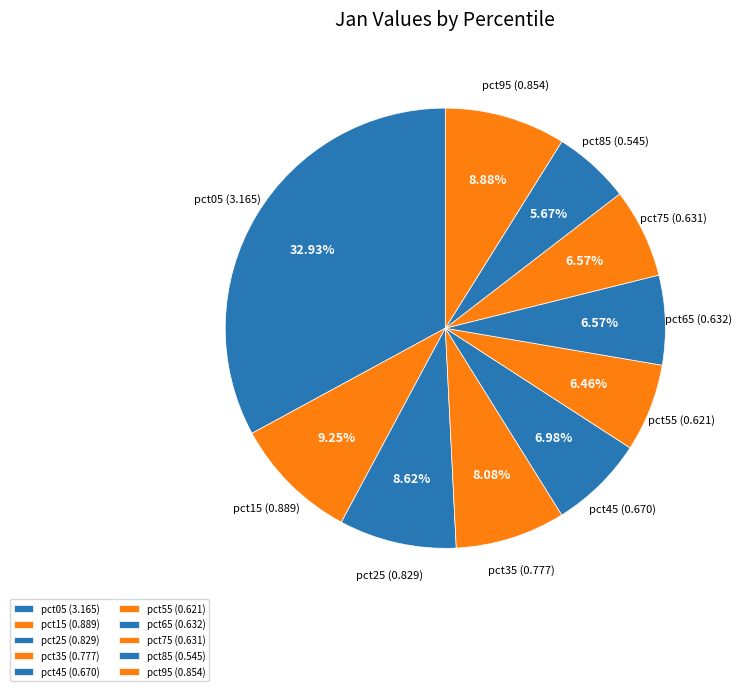

The pct05 slice represents 47% of the pie. True or false?

False